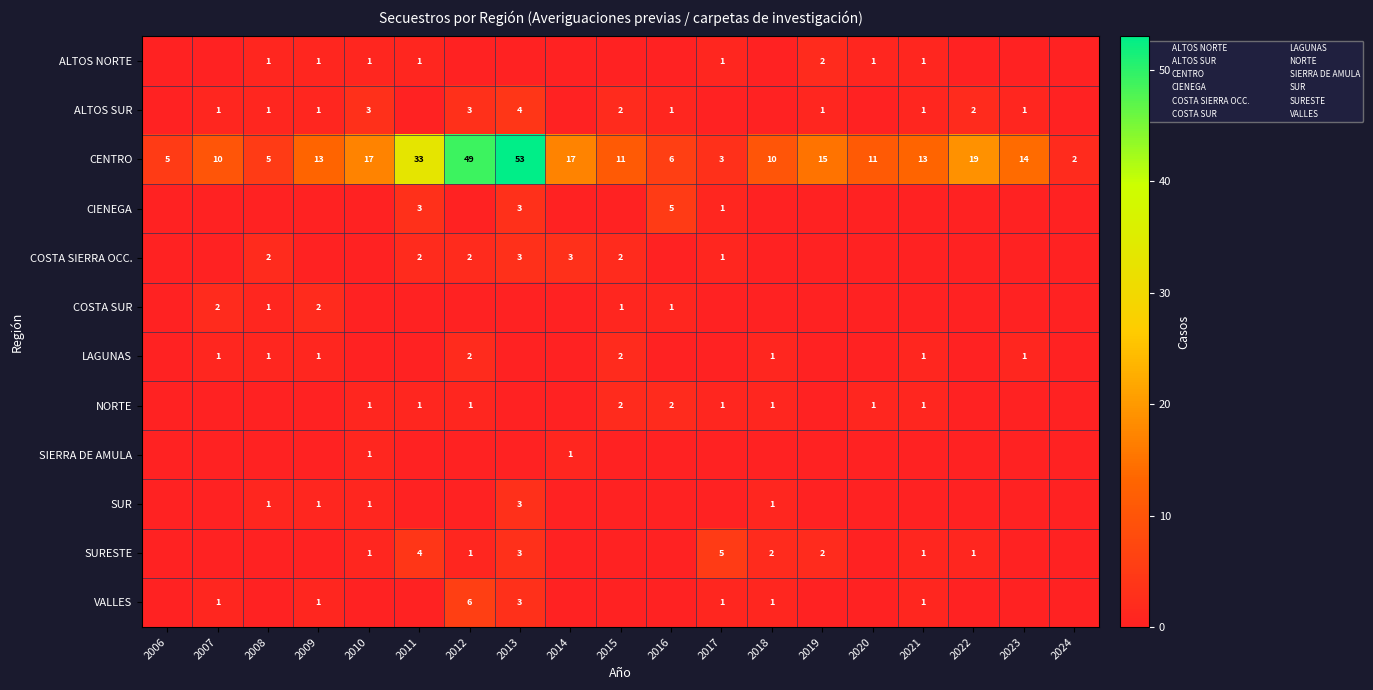

Is it true that NORTE equals 1 at 2021?

True